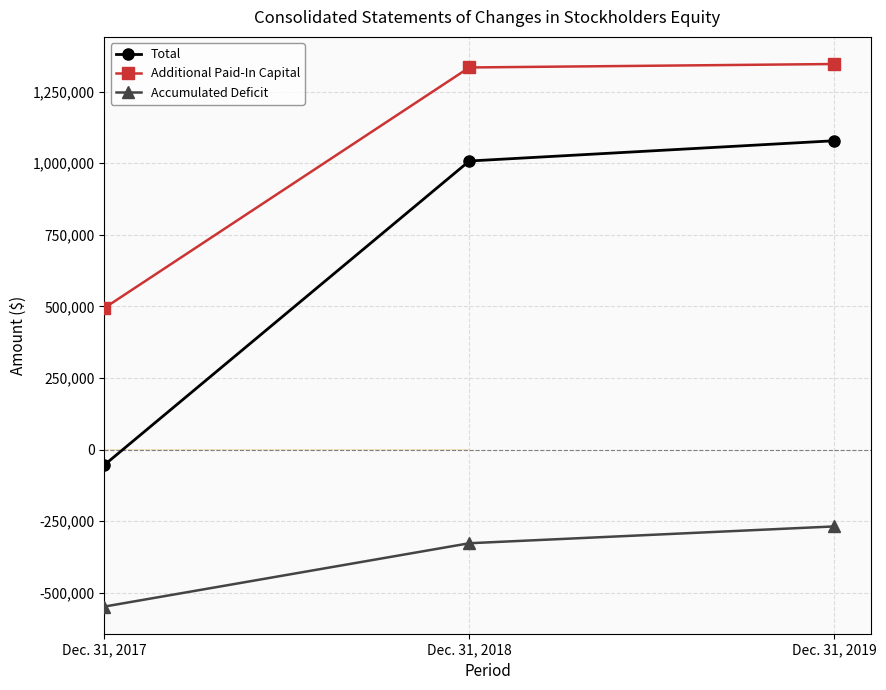

Is the value of Total at Dec. 31, 2018 greater than the value of Additional Paid-In Capital at Dec. 31, 2017?

Yes